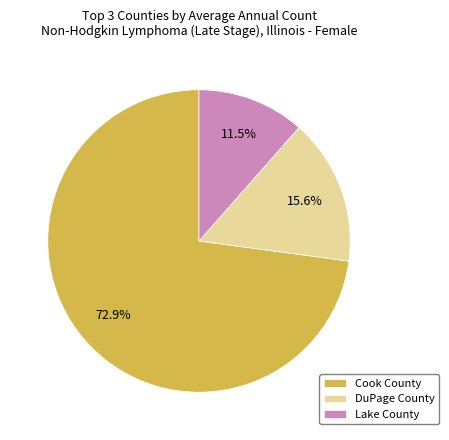

To the nearest percent, what percentage of the pie is Cook County?

73%